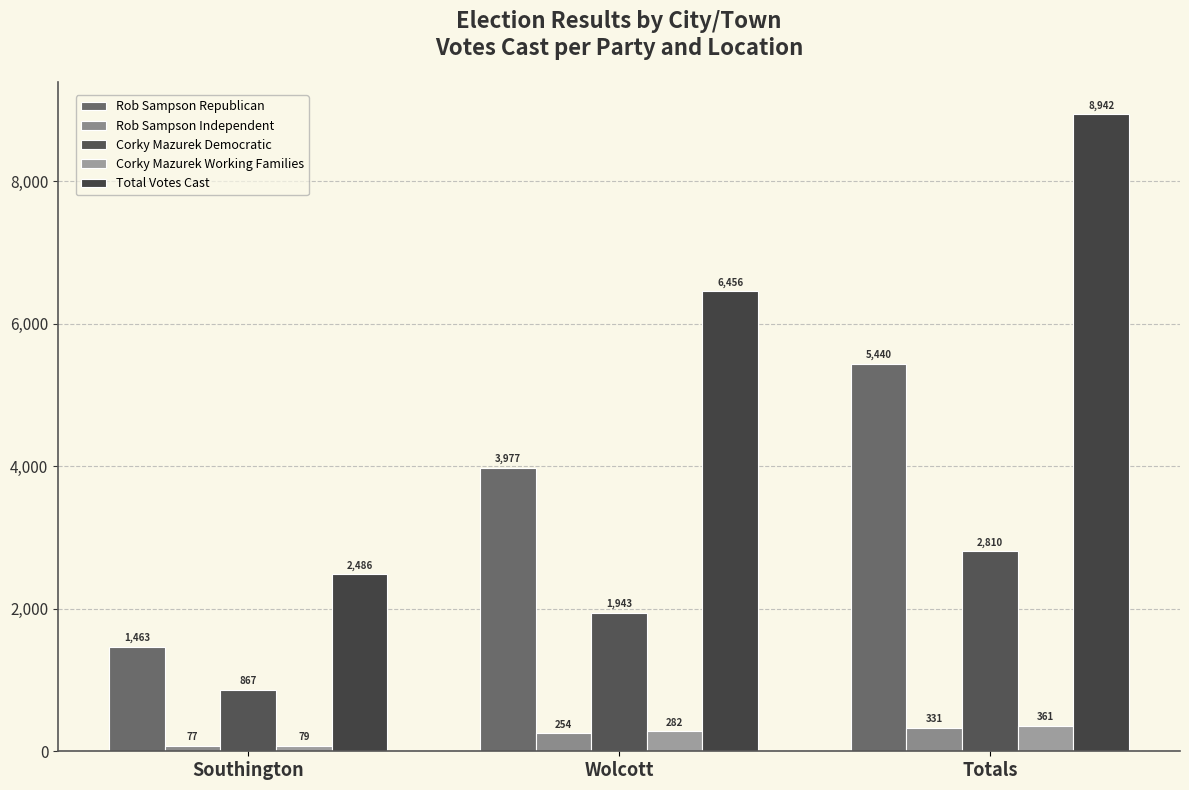

What is the spread (max minus min) of values at Wolcott?

6202